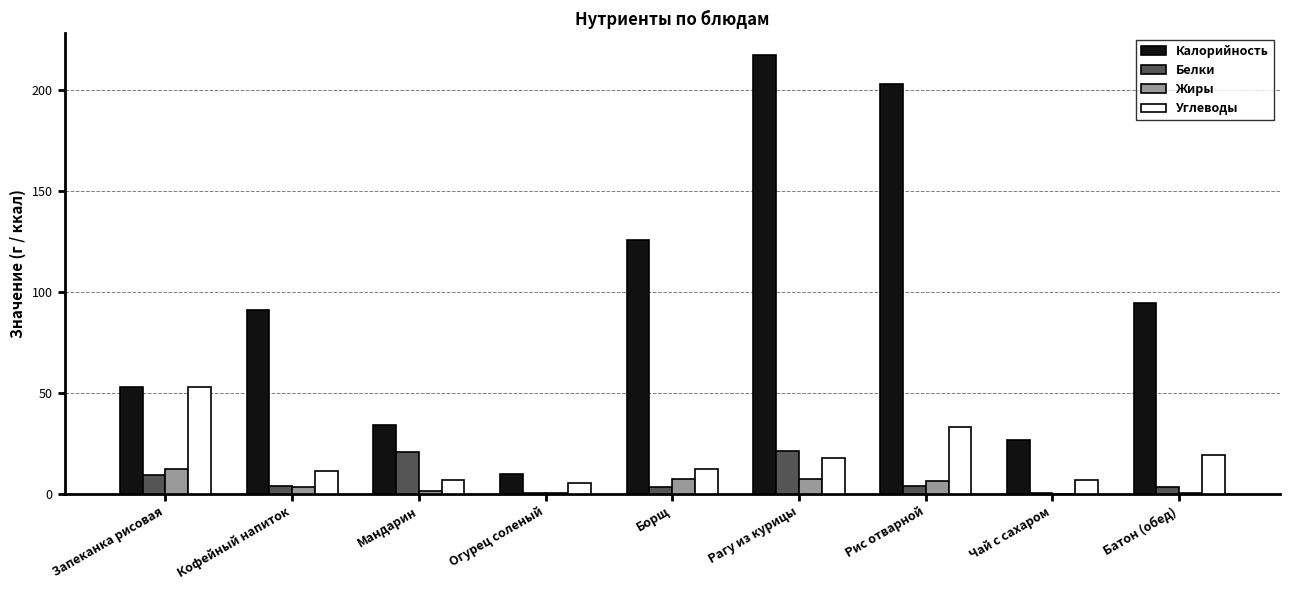

Which series has the largest total across all categories?

Калорийность